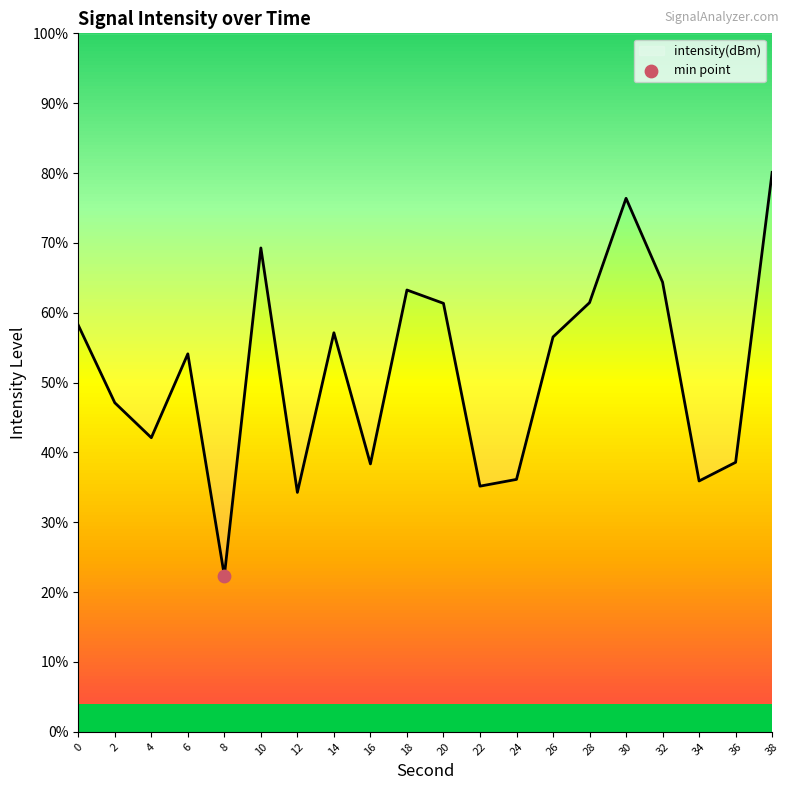

Between 14 and 24, which is larger?

14